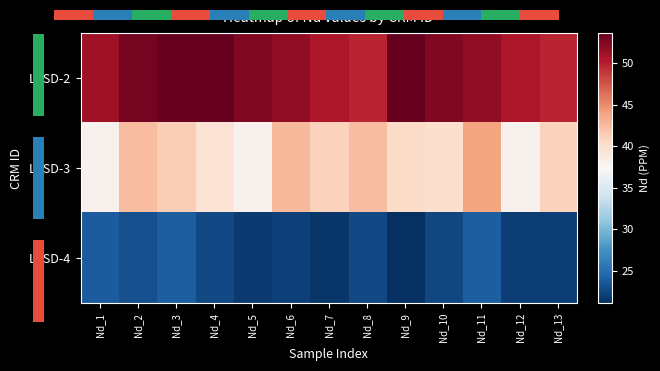

List the labels in order of LKSD-4 value, largest first.

Nd_3, Nd_11, Nd_1, Nd_2, Nd_4, Nd_8, Nd_10, Nd_6, Nd_12, Nd_13, Nd_5, Nd_7, Nd_9